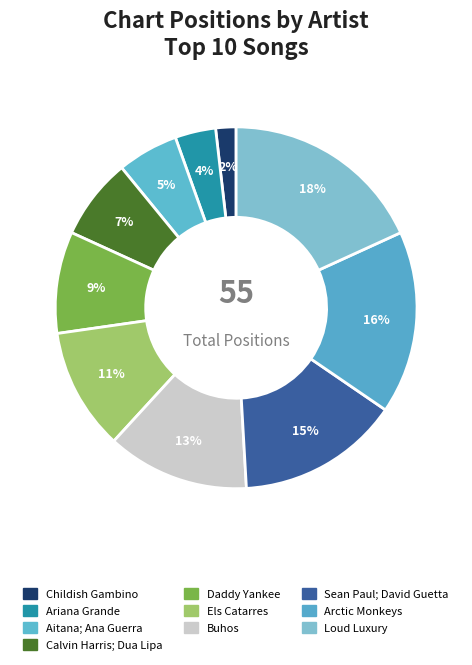

What is the ratio of the value at Ariana Grande to the value at Childish Gambino?

2.0